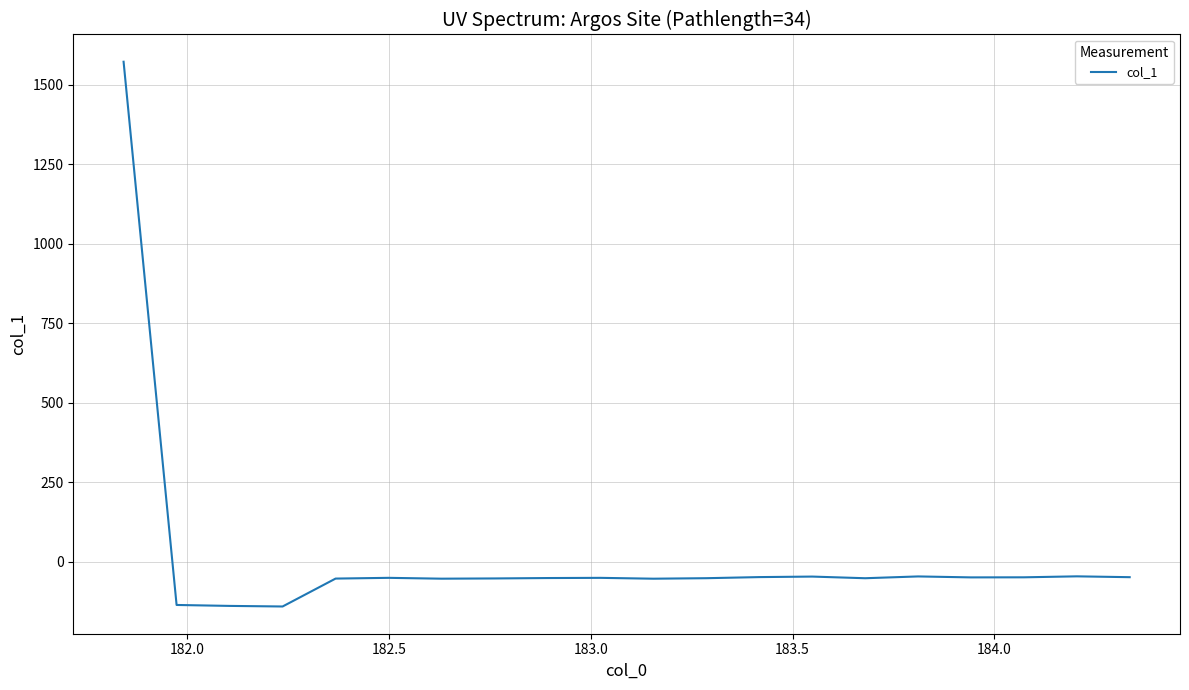

What is the difference between the maximum and minimum values?

1711.8